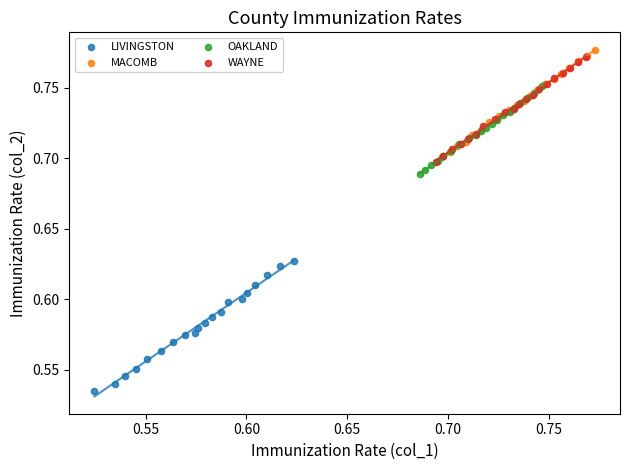

Which series contains the lowest Y value?

LIVINGSTON